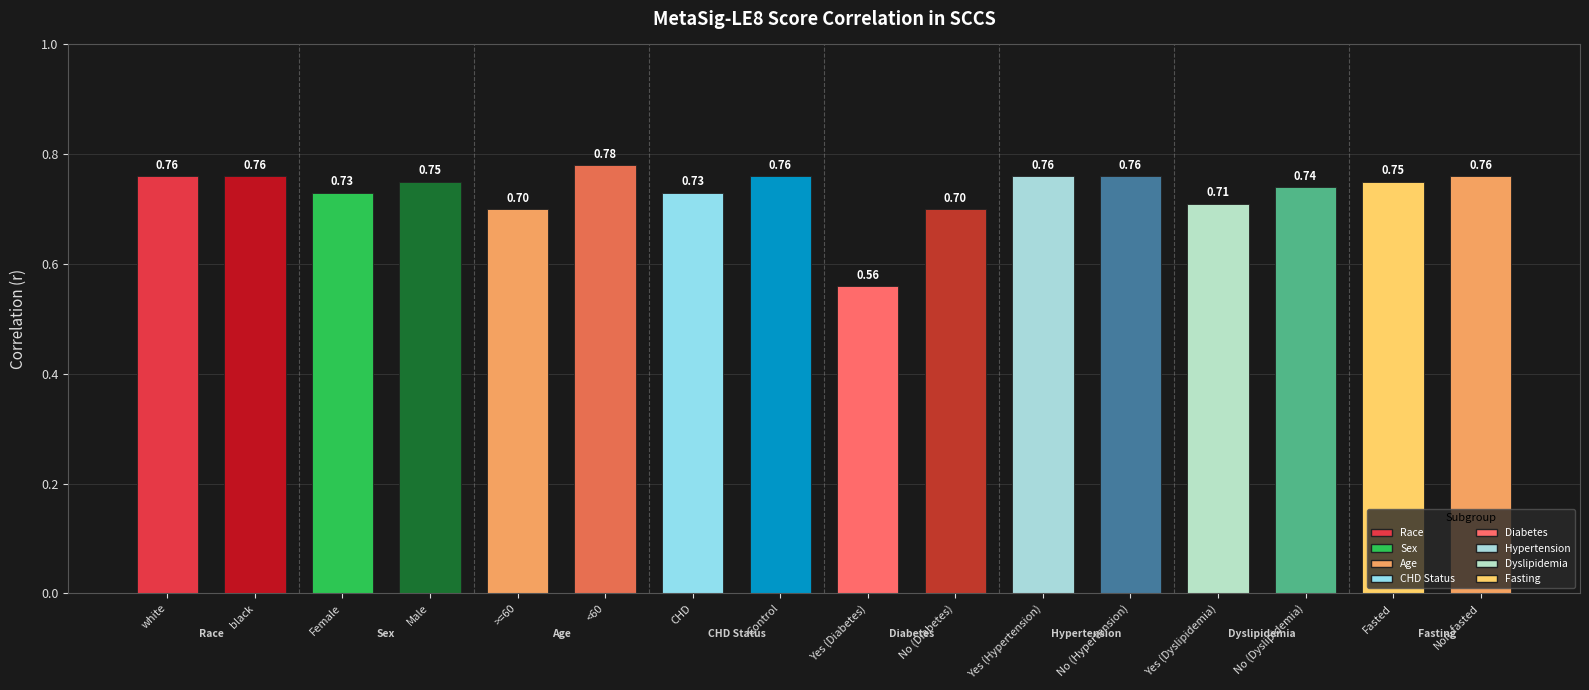

Which category has the lowest value across all series?

Yes (Diabetes)